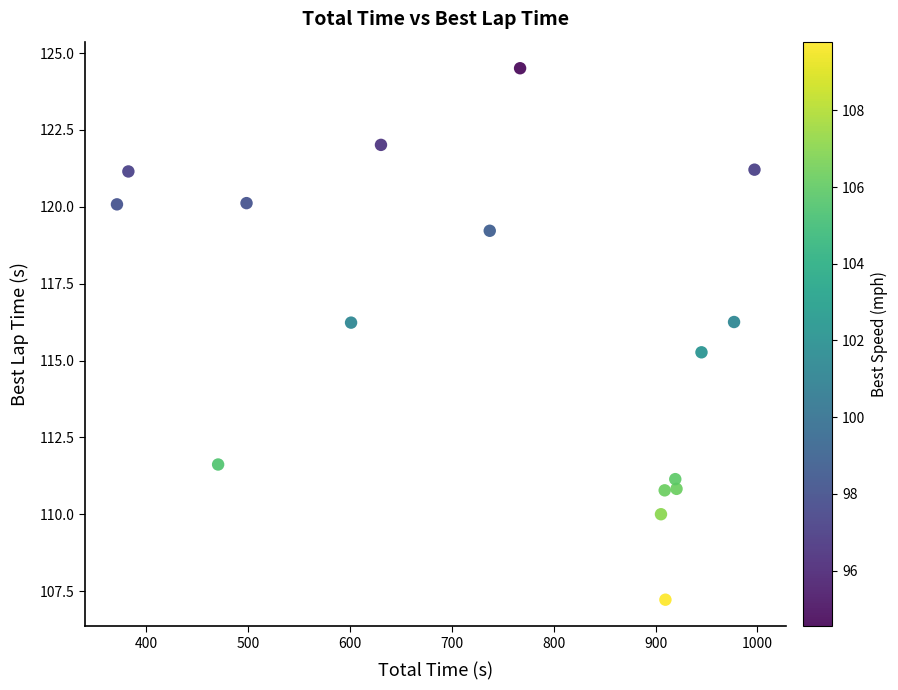

What Y value in the scatter plot is closest to 115?

115.3